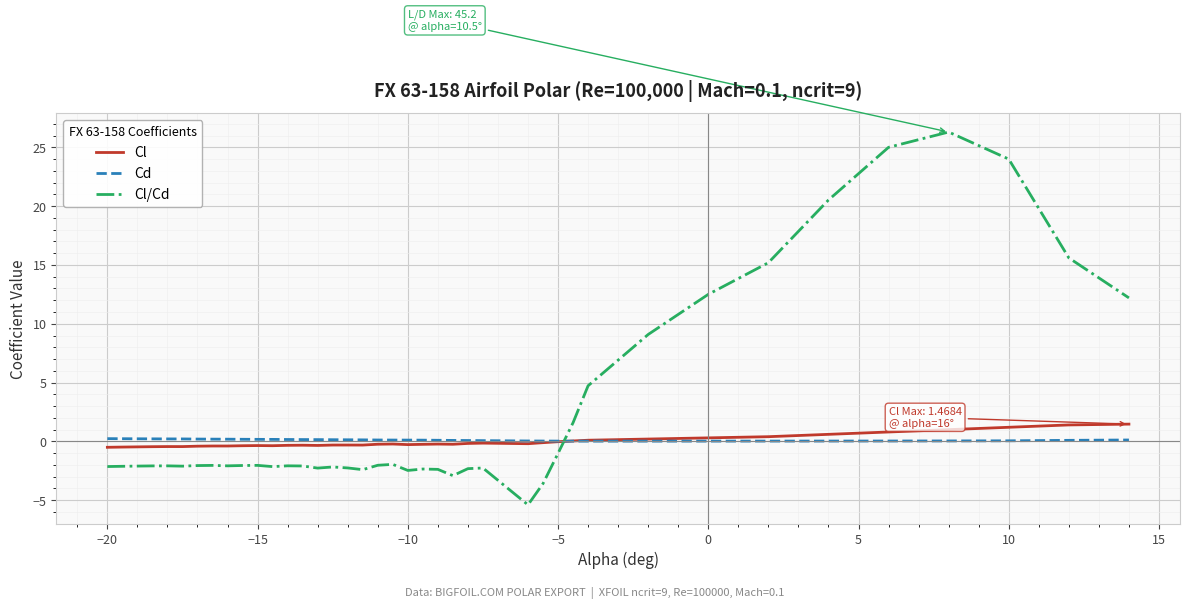

List the series in order of their peak value, highest first.

Cl/Cd, Cl, Cd